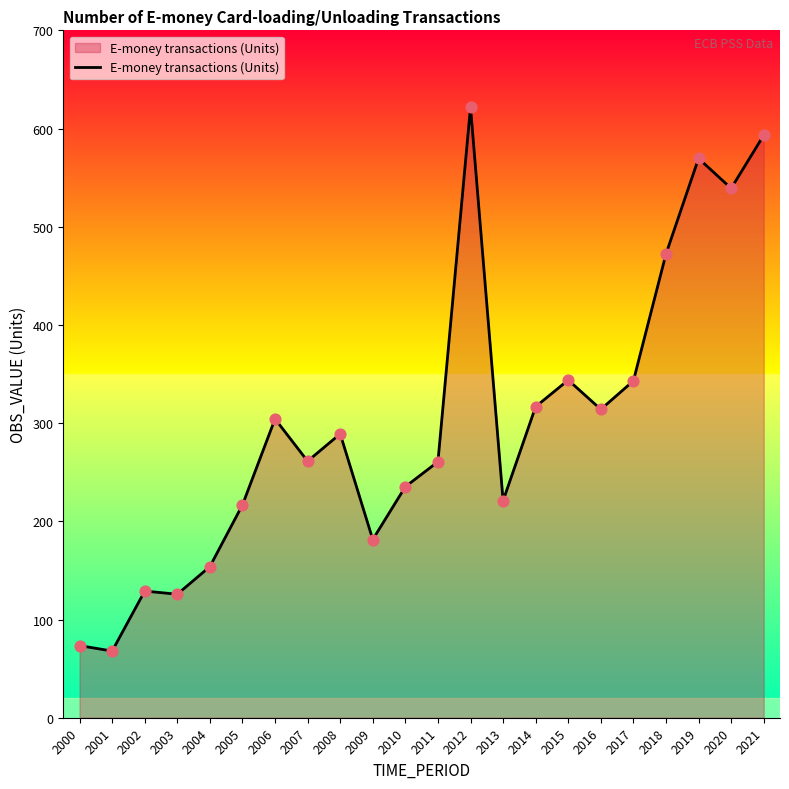

Approximately how many times larger is the value at 2004 compared to 2006?

0.5